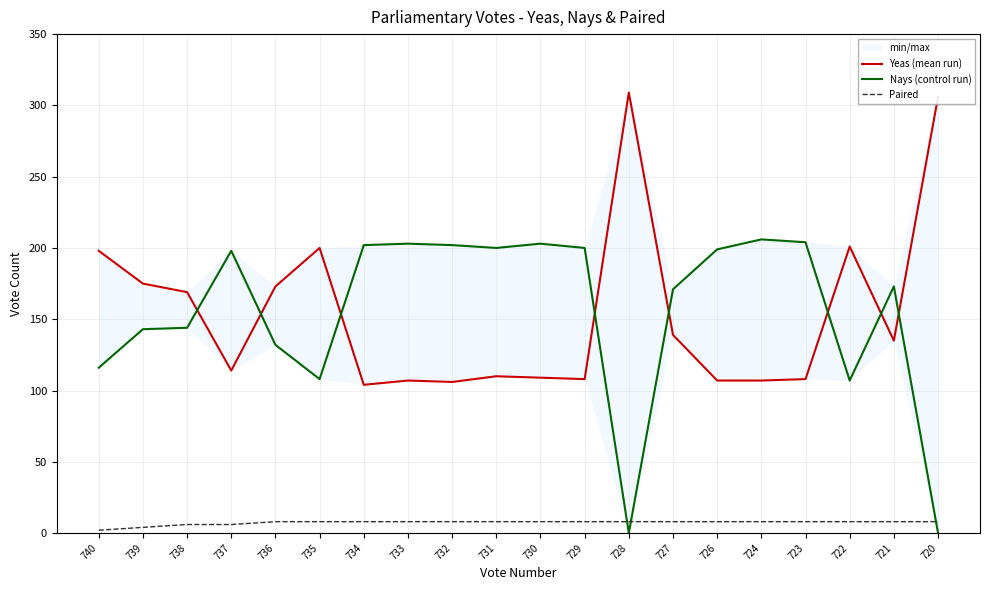

After their last crossing, which series has the higher values: Paired or Nays (control run)?

Paired